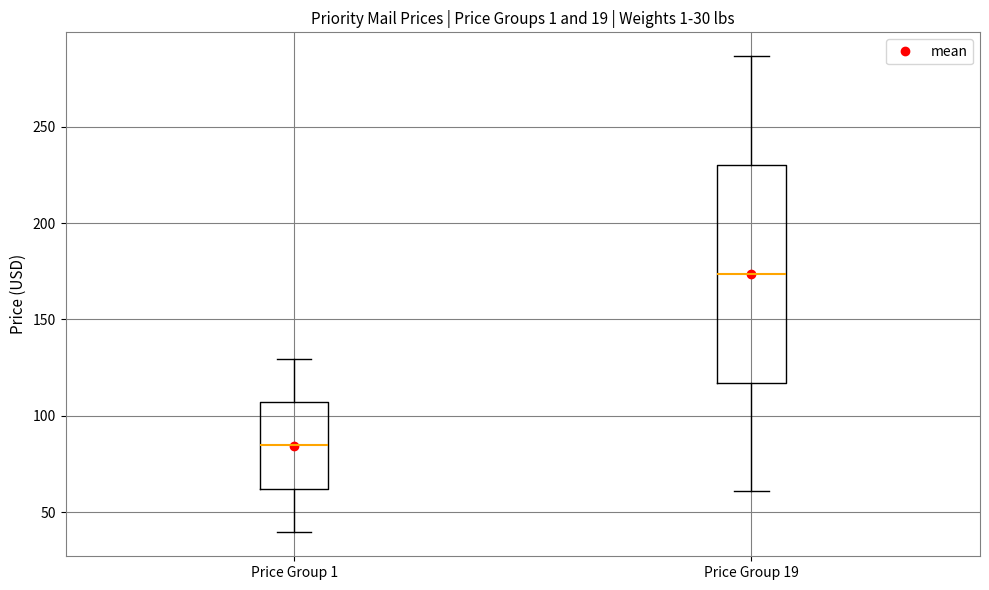

Comparing the boxes themselves (not the whiskers), which one is the tallest?

Price Group 19